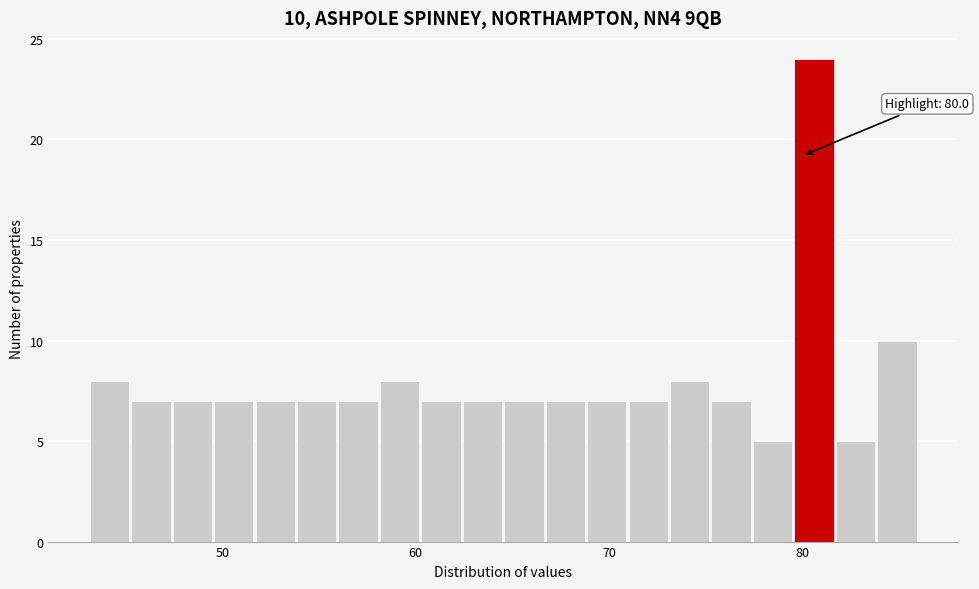

Around what value on the x-axis is the tallest bar? Give the approximate position of its centre, as read against the axis.

81